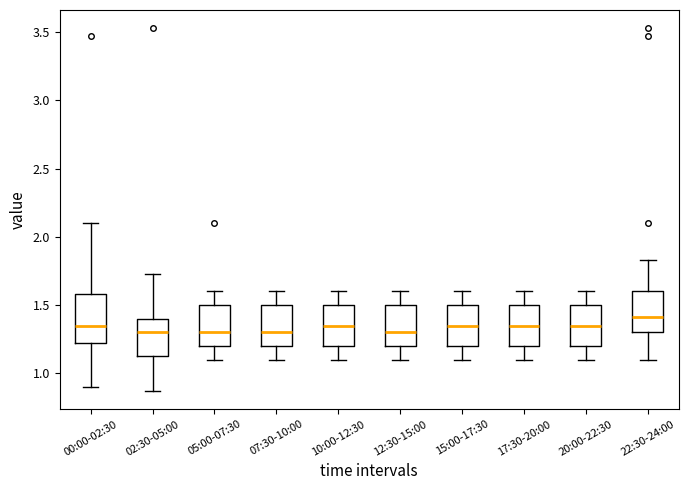

Where is the upper edge of the box for 10:00-12:30 on the y-axis? The values are not printed on the chart, so give them approximately, as read against the axis.

1.50